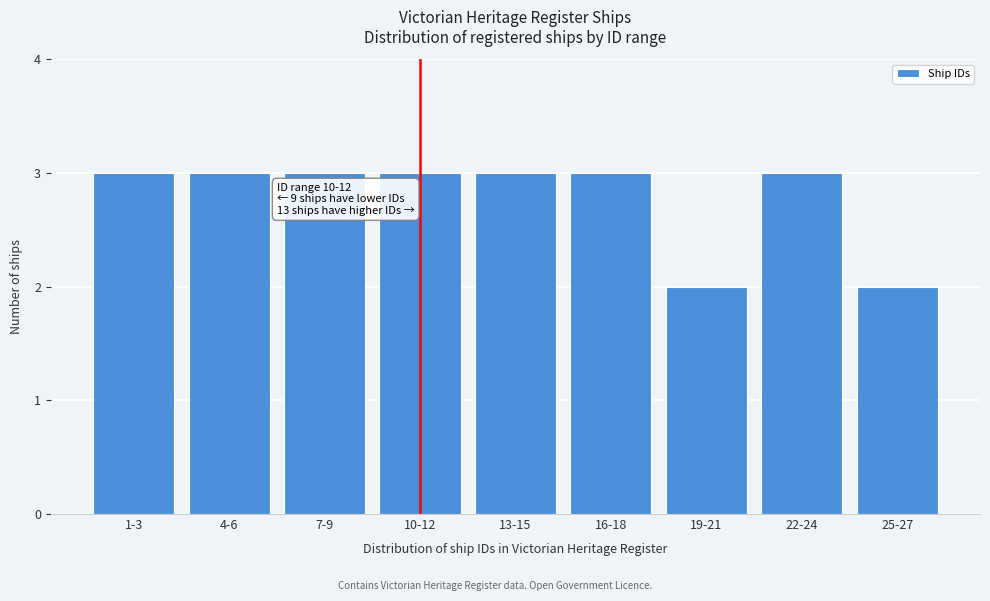

Reading right to left, what are all the values shown in this chart?

25-27=2	22-24=3	19-21=2	16-18=3	13-15=3	10-12=3	7-9=3	4-6=3	1-3=3